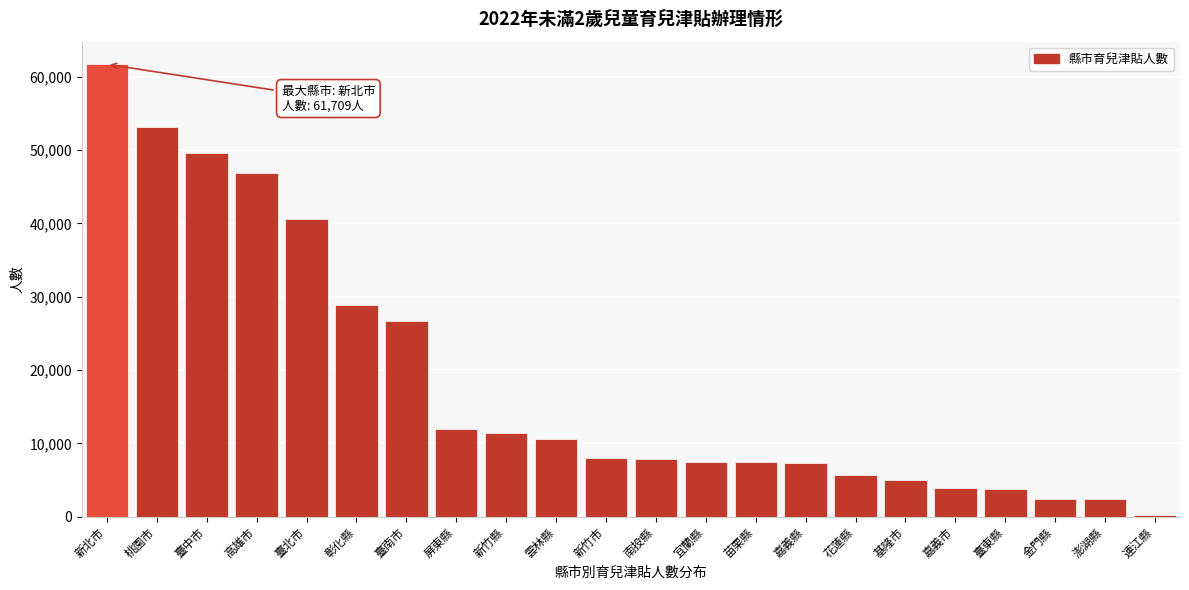

Which has a higher value, 高雄市 or 臺南市?

高雄市